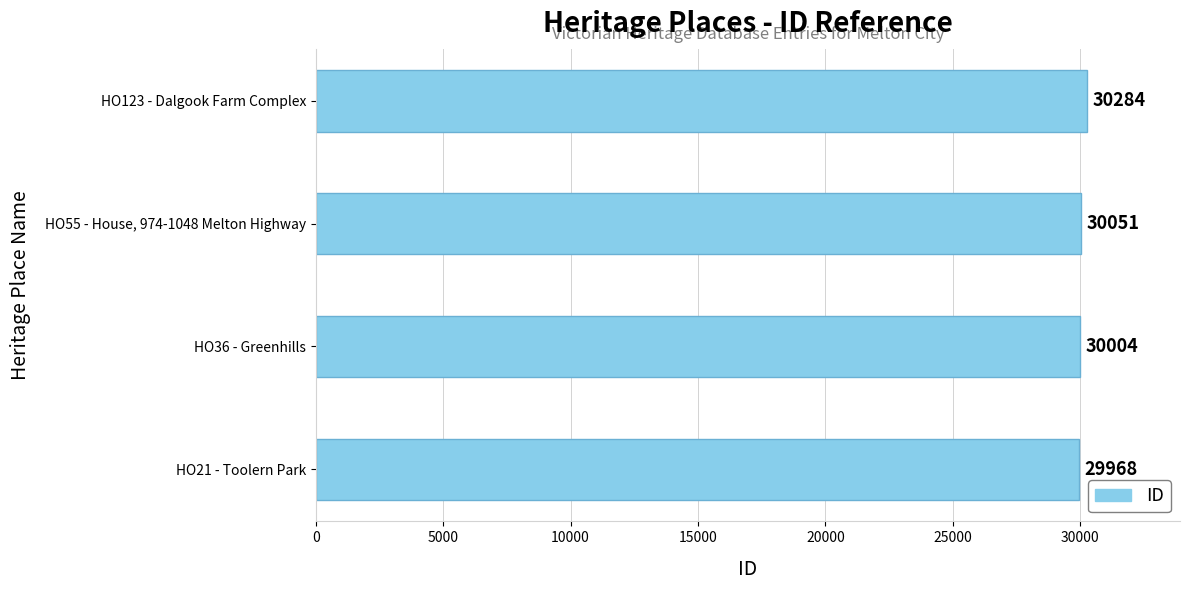

What is the ratio of the value at HO36 - Greenhills to the value at HO123 - Dalgook Farm Complex?

1.0